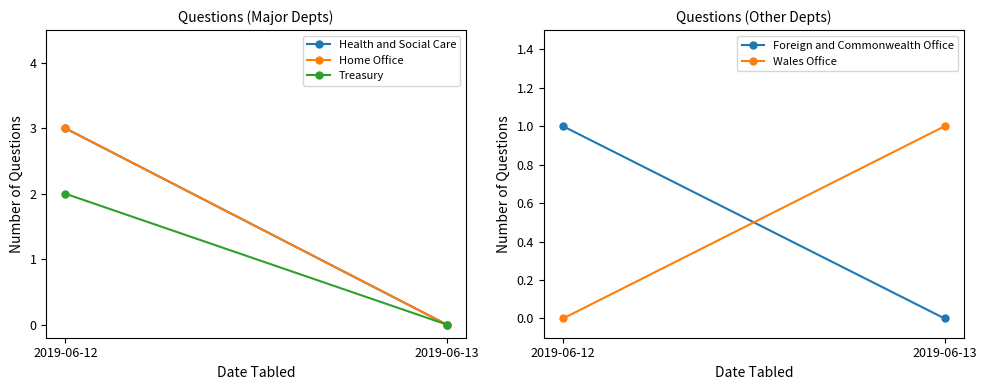

How many data points in Home Office are less than 3?

1